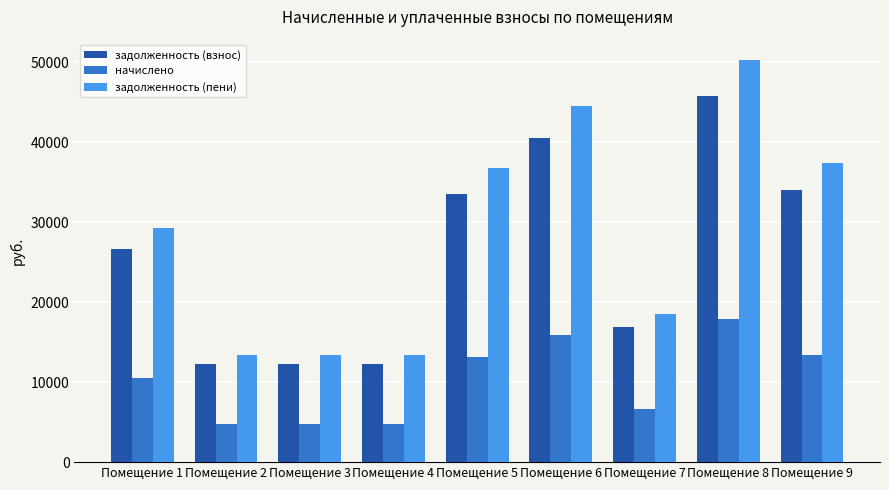

Between Помещение 4 and Помещение 9, which series saw the biggest shift?

задолженность (пени)